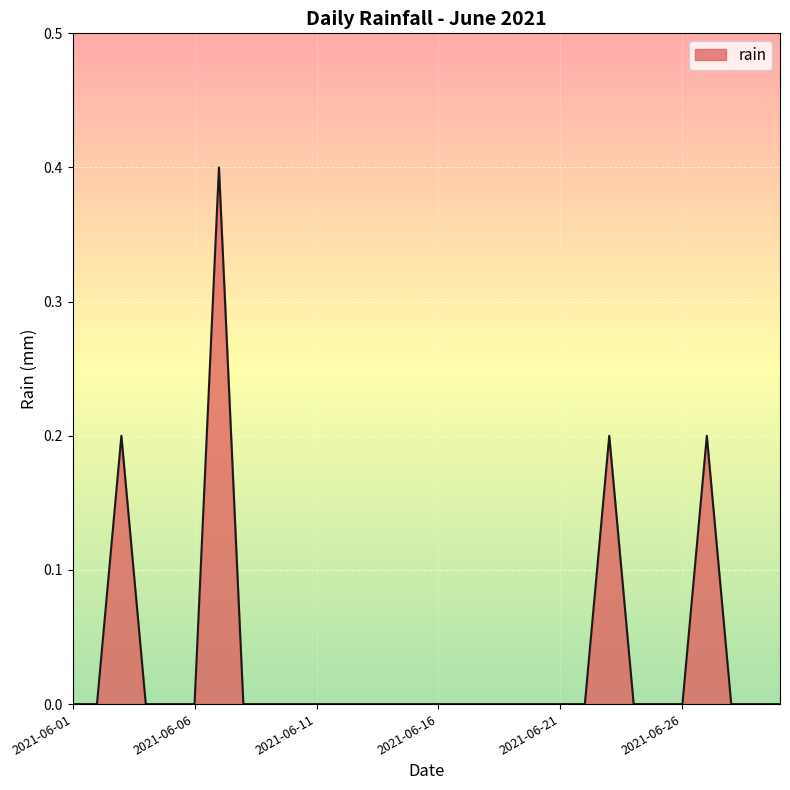

What is the difference between the maximum and minimum values?

0.4